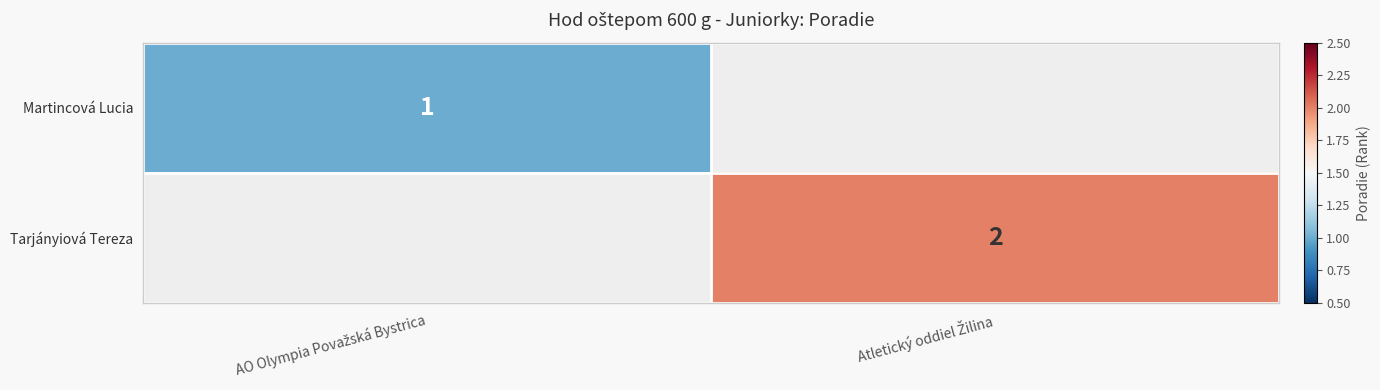

List the labels in order of Martincová Lucia value, smallest first.

AO Olympia Považská Bystrica, Atletický oddiel Žilina